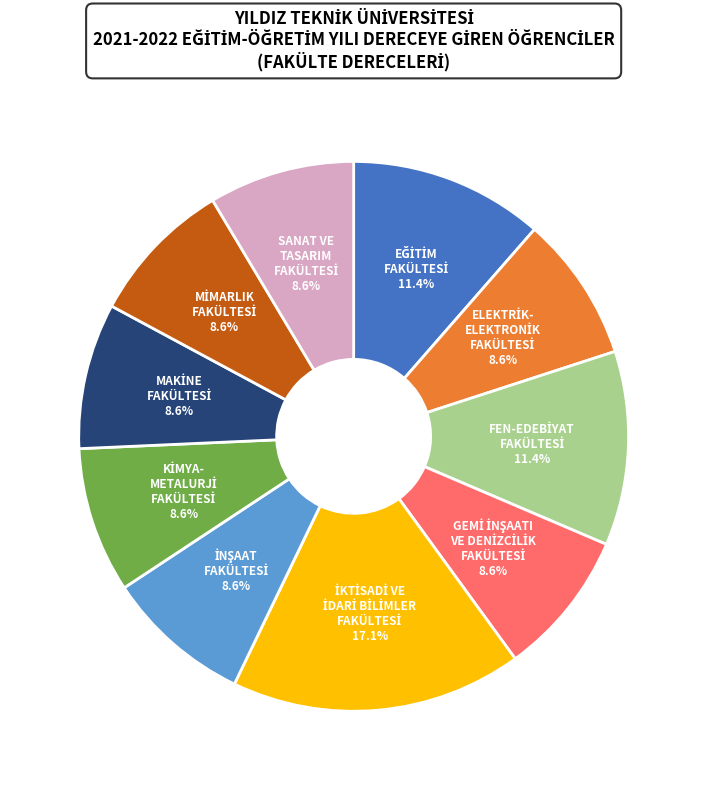

Is there any slice that represents more than half of the pie?

No